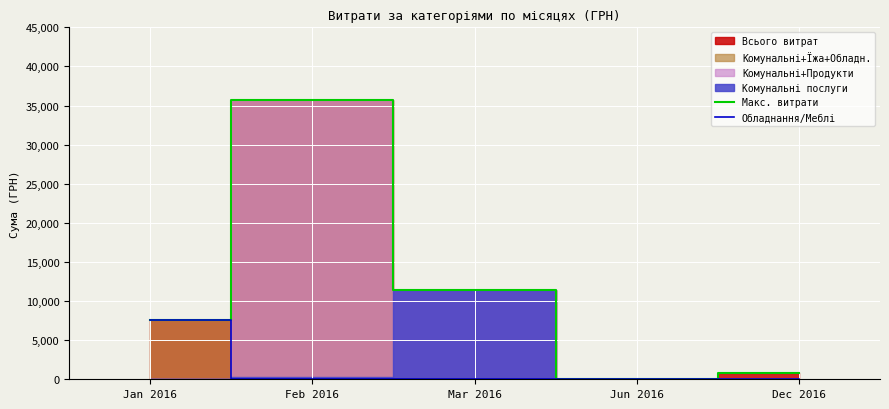

What is the total value across all series at Jan 2016?

15239.8